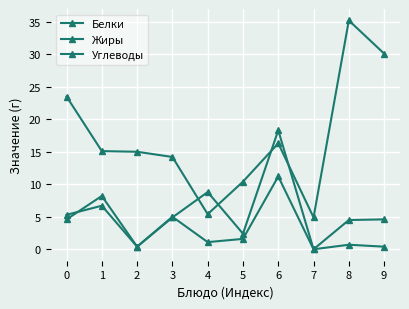

Is the value of Жиры at 5 greater than the value of Белки at 8?

No